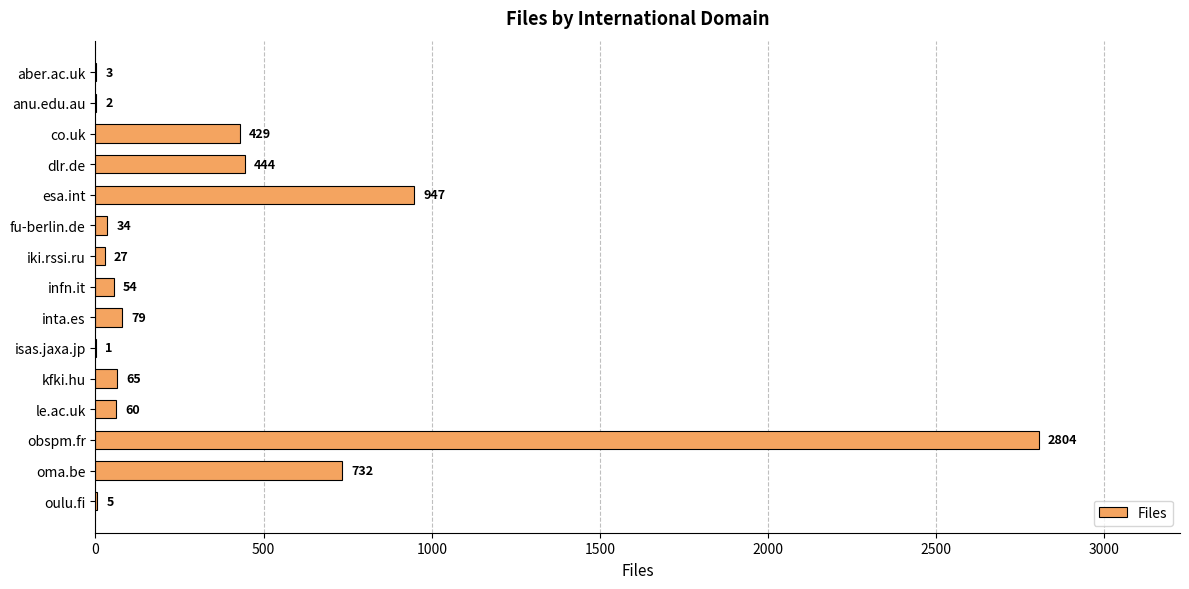

How many distinct data groups are displayed?

1